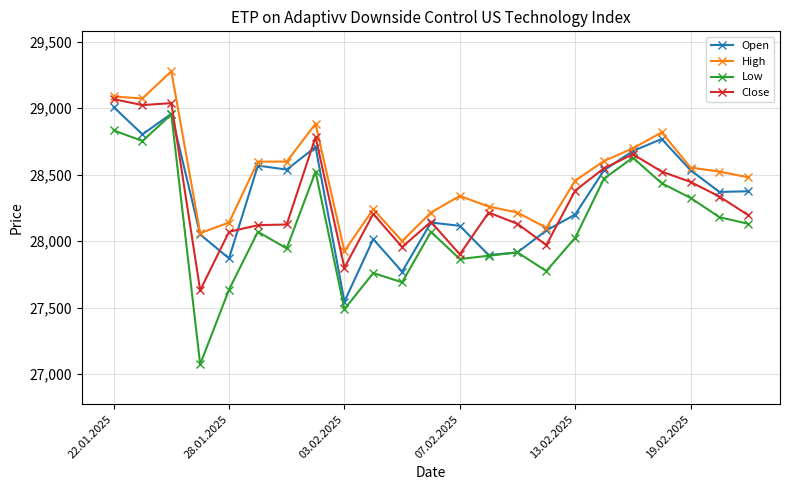

What is the smallest value displayed?

27073